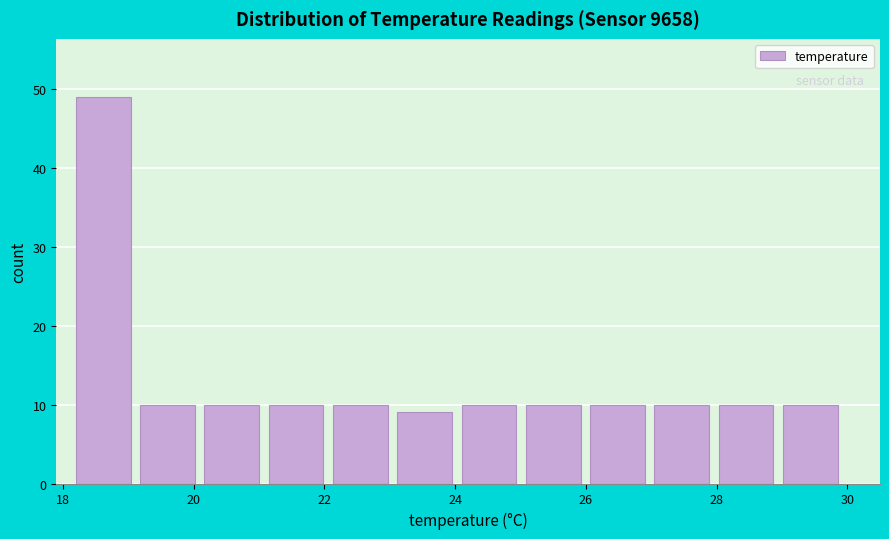

Reading left to right, list every bar in this chart as the range it spans on the x-axis followed by its height. Neither the bar edges nor the heights are printed on the chart, so give them approximately, as read against the axes.

18.2 to 19.2: 49
19.2 to 20.2: 10
20.2 to 21.2: 10
21.2 to 22.2: 10
22.2 to 23.2: 10
23.2 to 24.2: 9
24.2 to 25.0: 10
25.0 to 26.0: 10
26.0 to 27.0: 10
27.0 to 28.0: 10
28.0 to 29.0: 10
29.0 to 30.0: 10